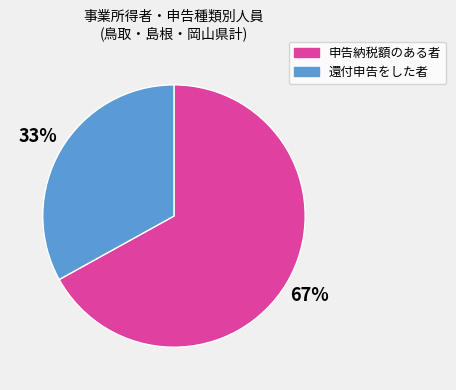

Which category accounts for the majority?

申告納税額のある者